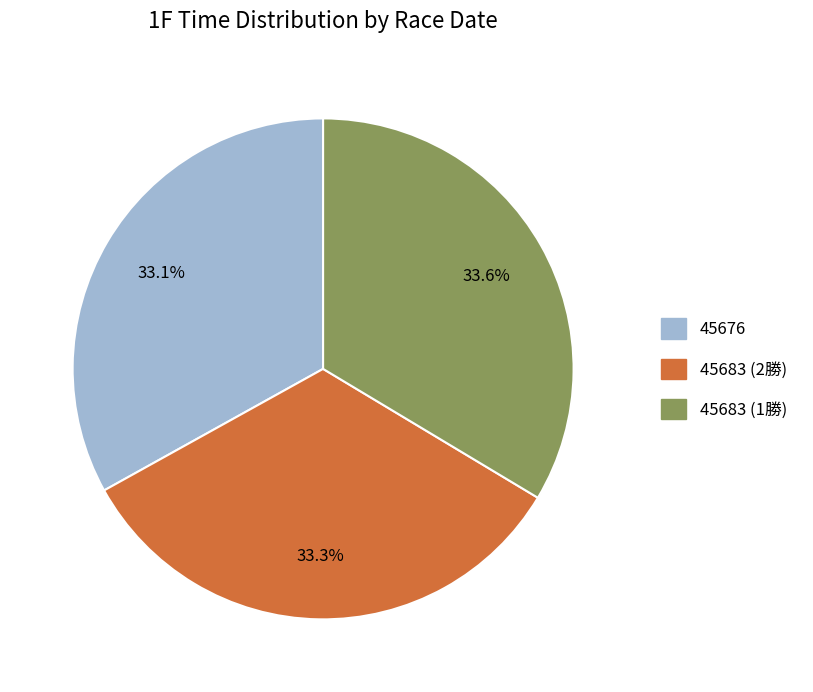

What is the ratio of the value at 45683 (2勝) to the value at 45676?

1.0